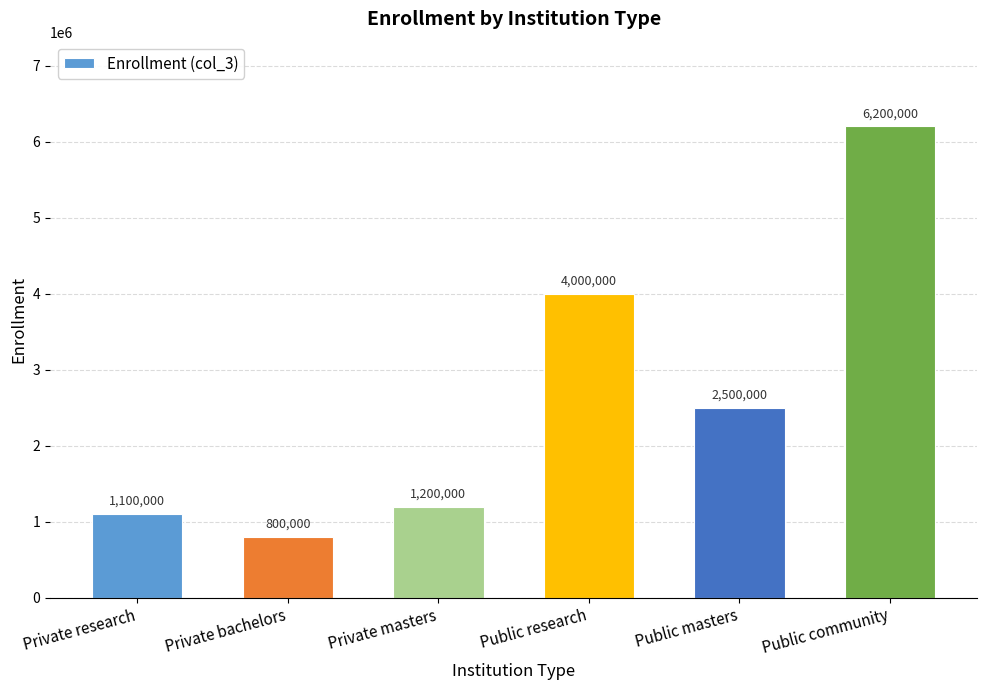

List the labels in order of value, smallest first.

Private bachelors, Private research, Private masters, Public masters, Public research, Public community